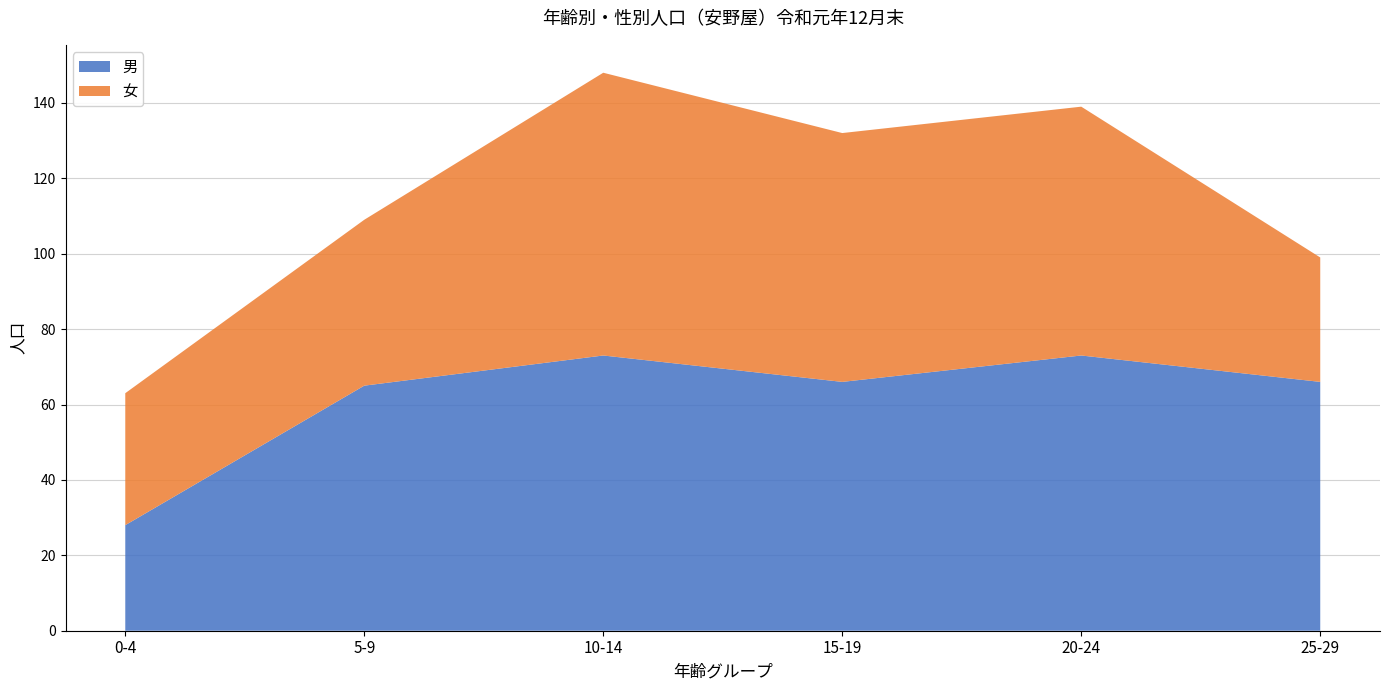

Reading left to right, what are the values for 男?

0-4=28	5-9=65	10-14=73	15-19=66	20-24=73	25-29=66